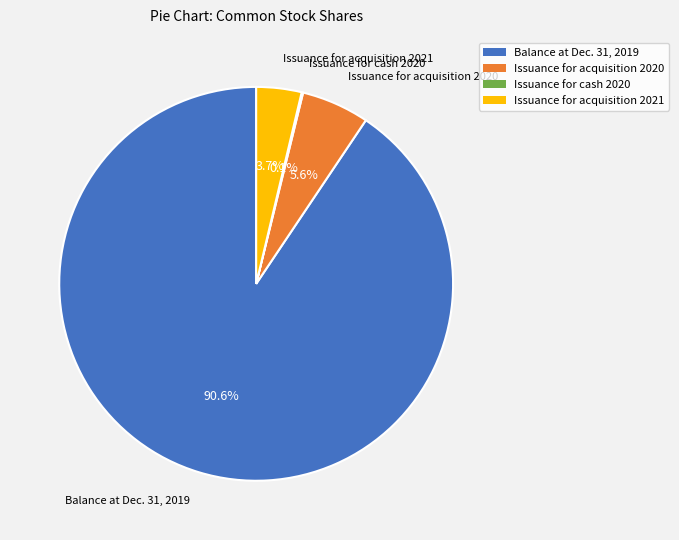

To the nearest percent, what is the difference between the largest and smallest slice percentages?

90%